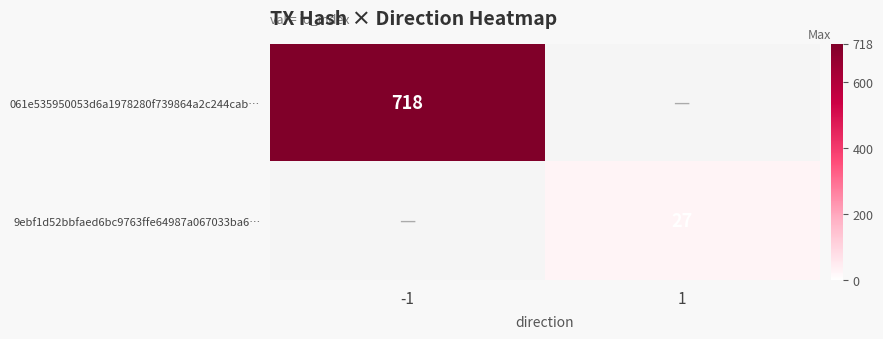

Is it true that 9ebf1d52bbfaed6bc9763ffe64987a067033ba6… equals 27 at 1?

True